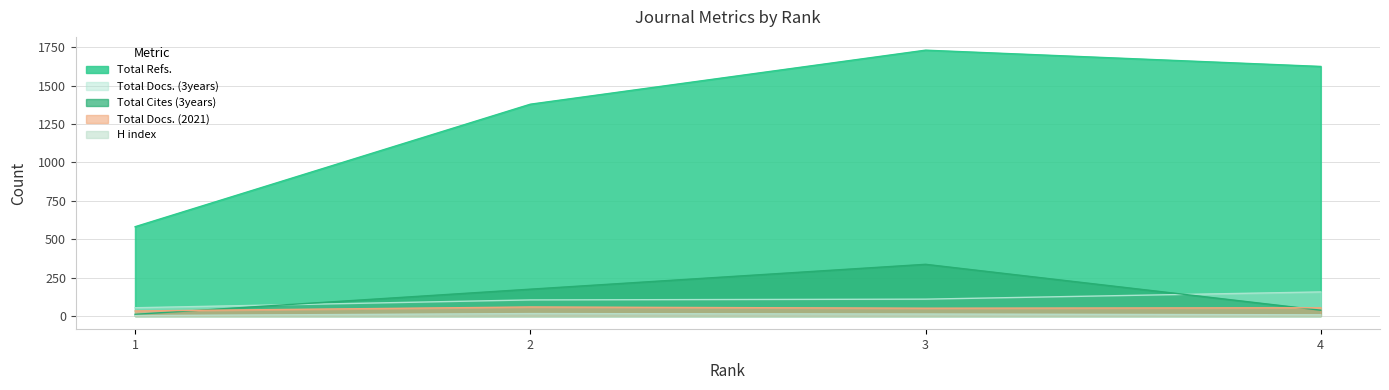

Which has a higher value, 1 or 2?

2